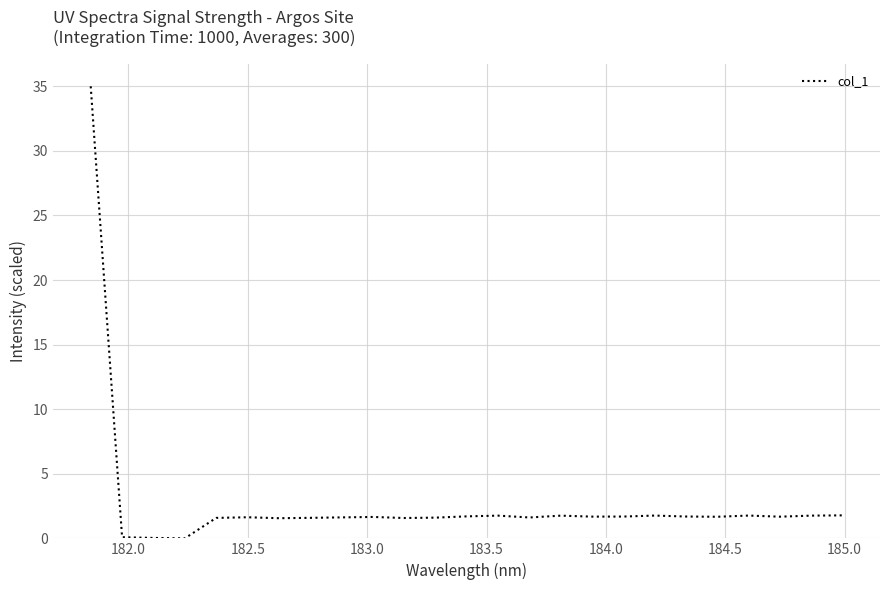

Reading left to right, extract all data points from this chart.

35.0	0.1	0.0	0.0	1.6	1.6	1.6	1.6	1.6	1.7	1.6	1.6	1.7	1.8	1.6	1.8	1.7	1.7	1.8	1.7	1.7	1.8	1.7	1.8	1.8